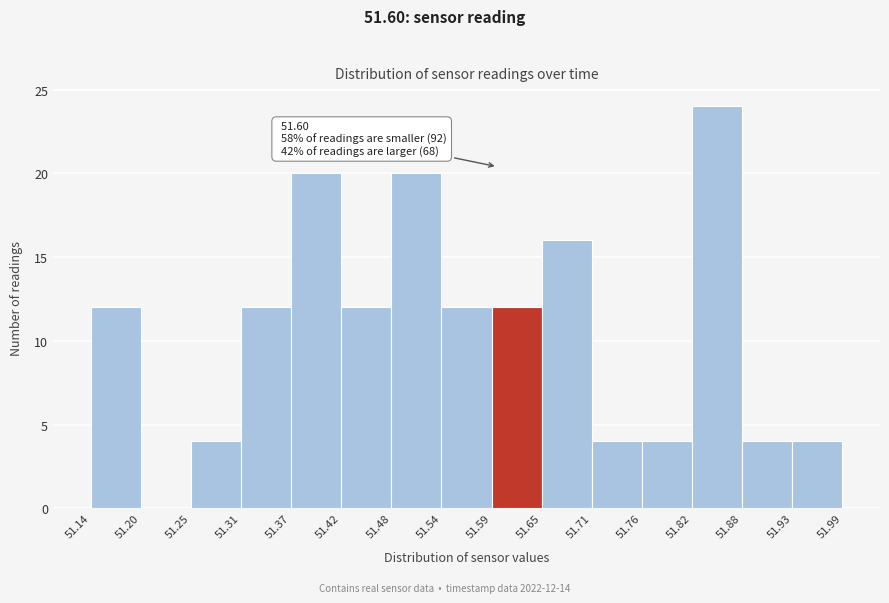

Which range on the x-axis has the tallest bar?

51.82 to 51.88